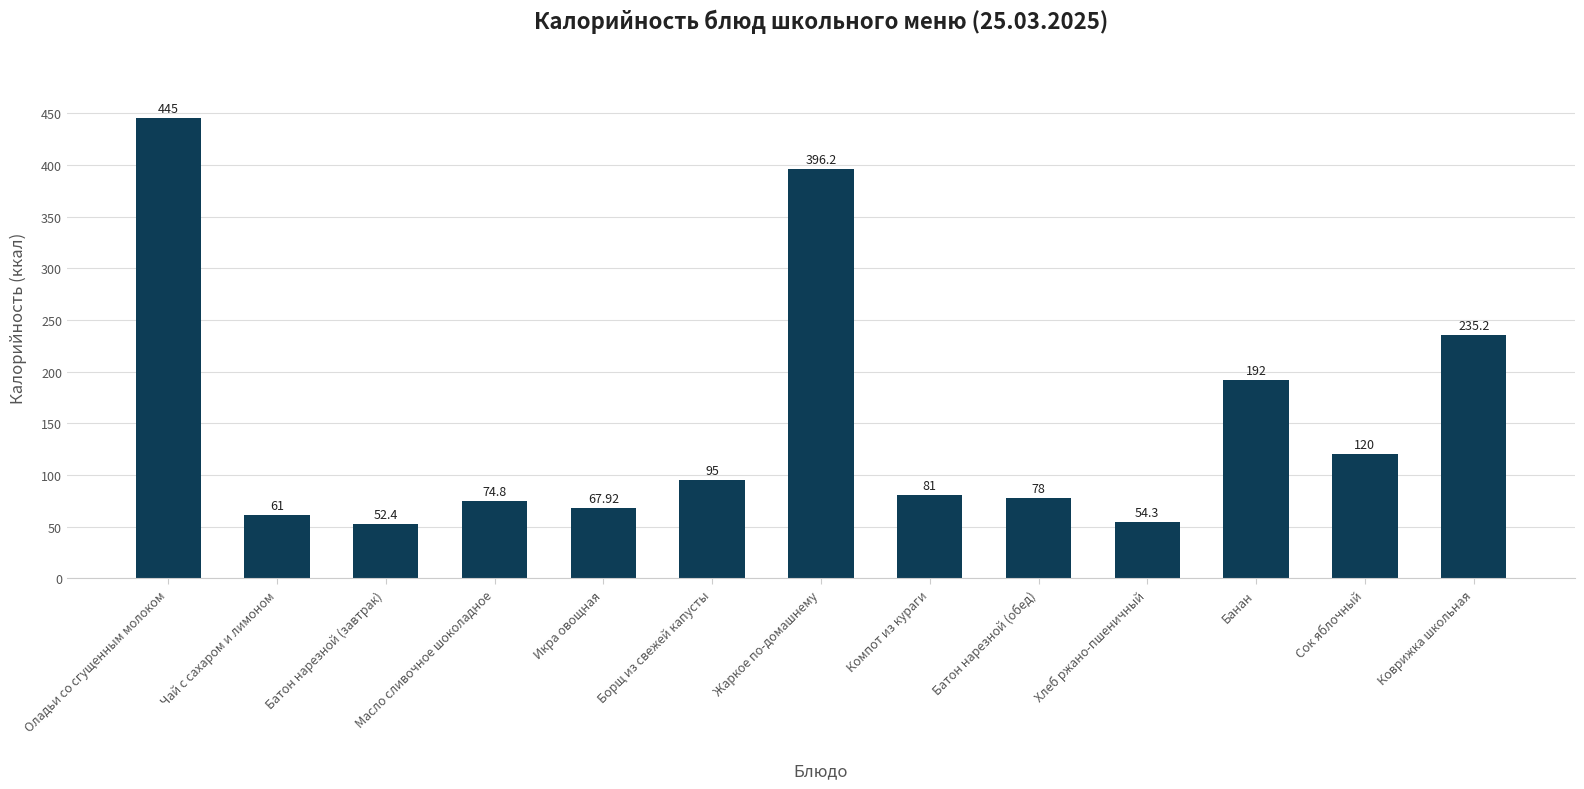

What is the difference between the second highest and minimum values?

343.8